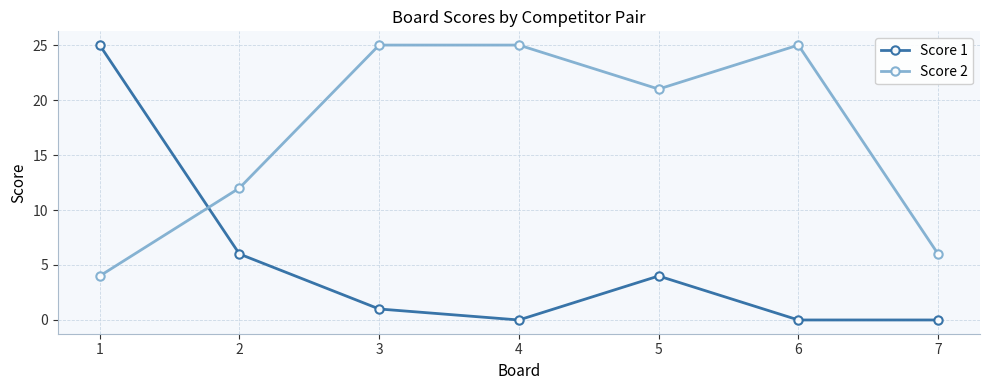

Reading left to right, transcribe all the data shown in this chart.

Score 1: 25	6	1	0	4	0	0
Score 2: 4	12	25	25	21	25	6